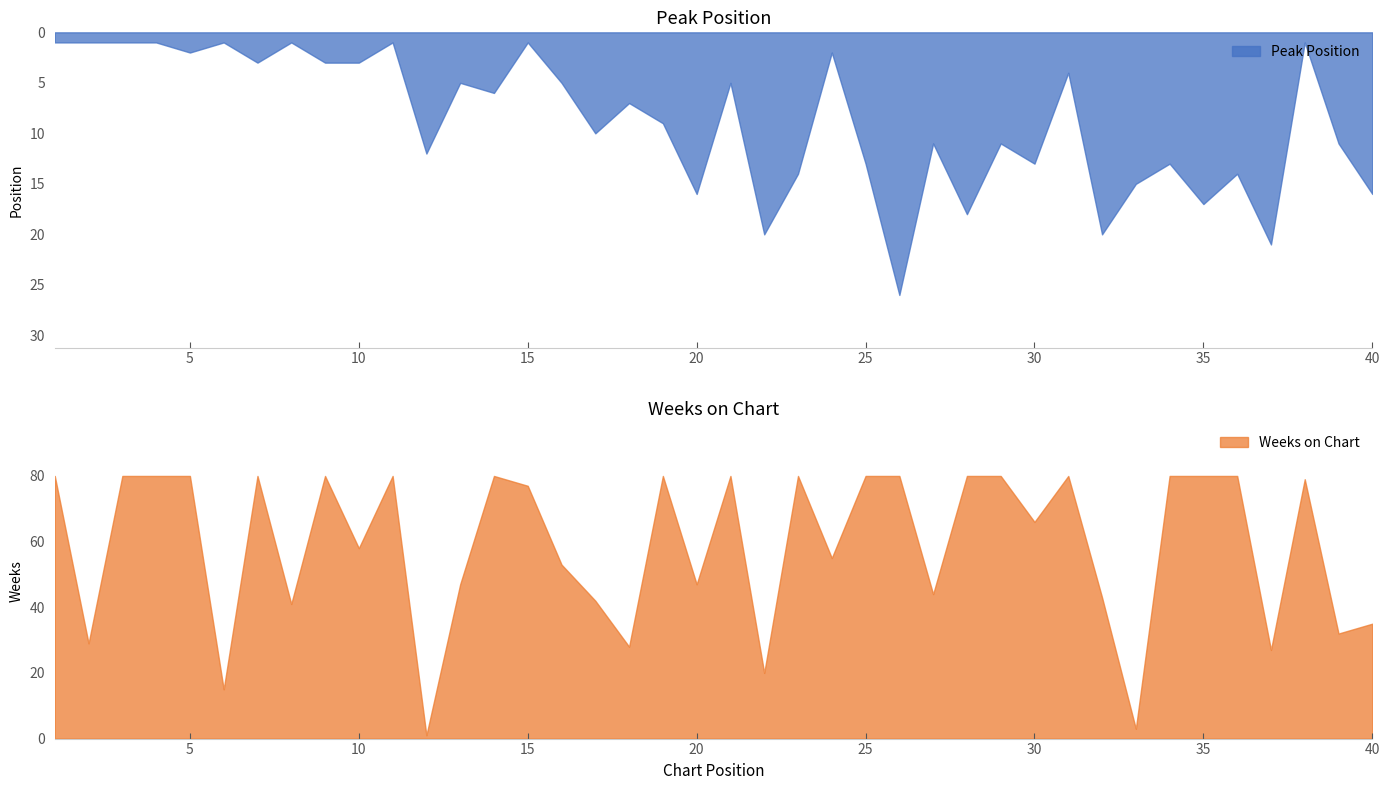

Reading left to right, what are all the values shown in this chart?

Peak Position: 1=1	2=1	3=1	4=1	5=2	6=1	7=3	8=1	9=3	10=3	11=1	12=12	13=5	14=6	15=1	16=5	17=10	18=7	19=9	20=16	21=5	22=20	23=14	24=2	25=13	26=26	27=11	28=18	29=11	30=13	31=4	32=20	33=15	34=13	35=17	36=14	37=21	38=1	39=11	40=16
Weeks on Chart: 1=80	2=29	3=80	4=80	5=80	6=15	7=80	8=41	9=80	10=58	11=80	12=1	13=47	14=80	15=77	16=53	17=42	18=28	19=80	20=47	21=80	22=20	23=80	24=55	25=80	26=80	27=44	28=80	29=80	30=66	31=80	32=43	33=3	34=80	35=80	36=80	37=27	38=79	39=32	40=35